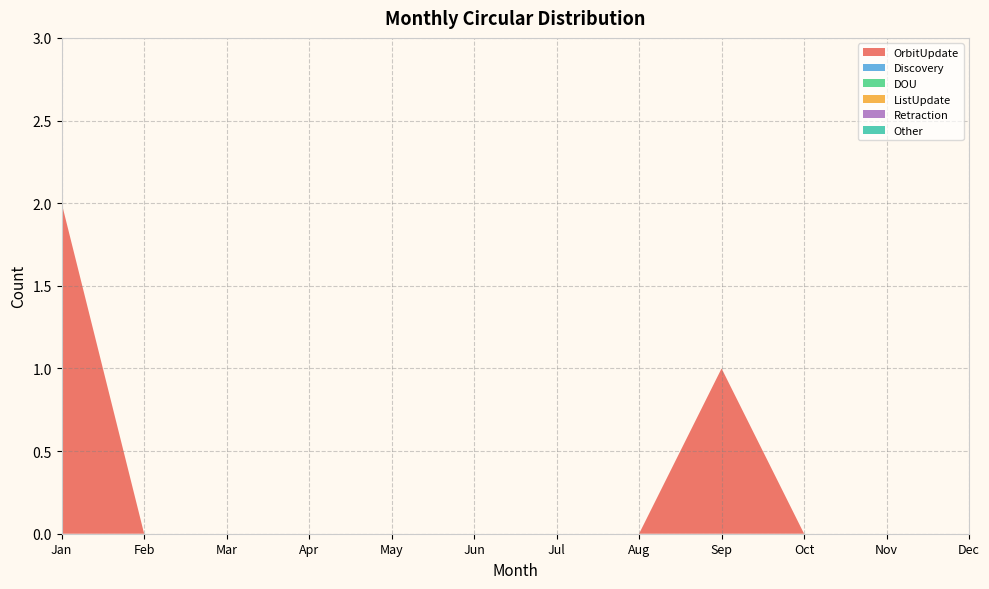

Reading left to right, transcribe all the data shown in this chart.

OrbitUpdate: 2	0	0	0	0	0	0	0	1	0	0	0
Discovery: 0	0	0	0	0	0	0	0	0	0	0	0
DOU: 0	0	0	0	0	0	0	0	0	0	0	0
ListUpdate: 0	0	0	0	0	0	0	0	0	0	0	0
Retraction: 0	0	0	0	0	0	0	0	0	0	0	0
Other: 0	0	0	0	0	0	0	0	0	0	0	0